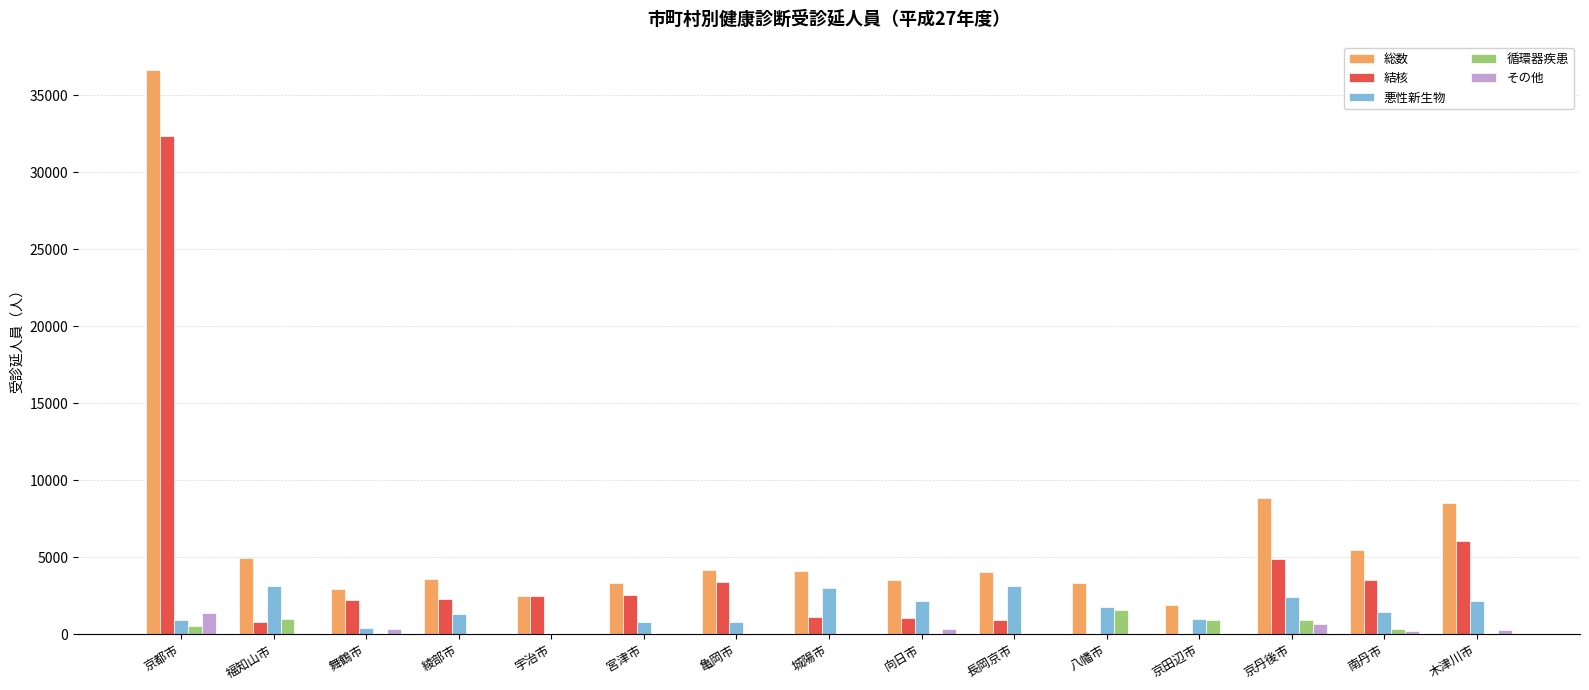

Are the bars horizontal?

No